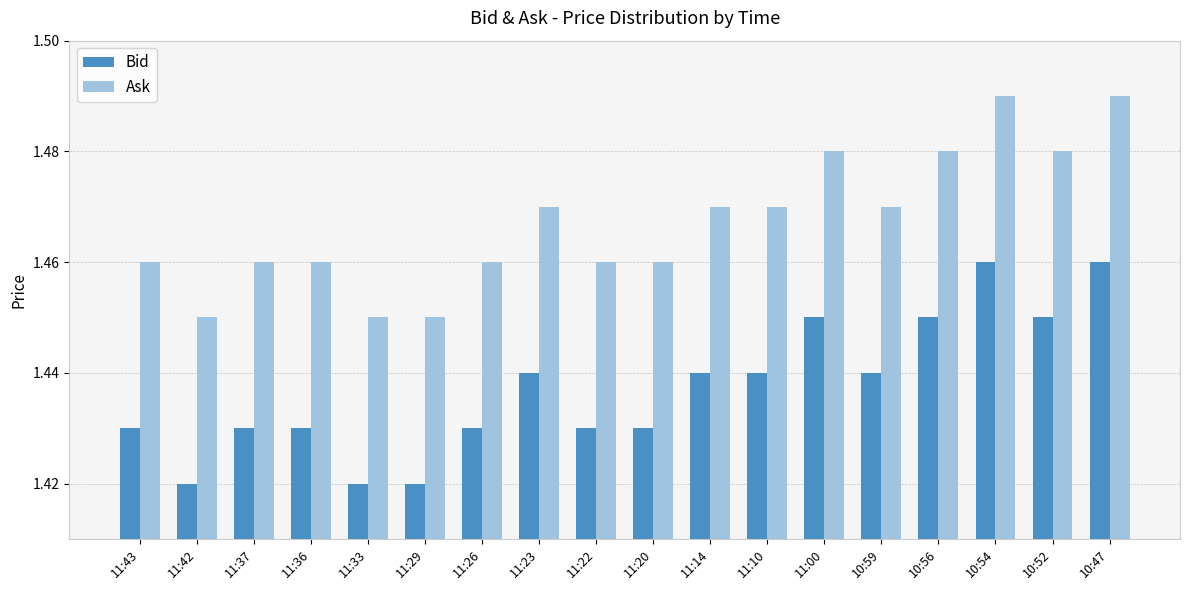

Is the value of Bid at 11:43 greater than the value of Ask at 11:14?

No